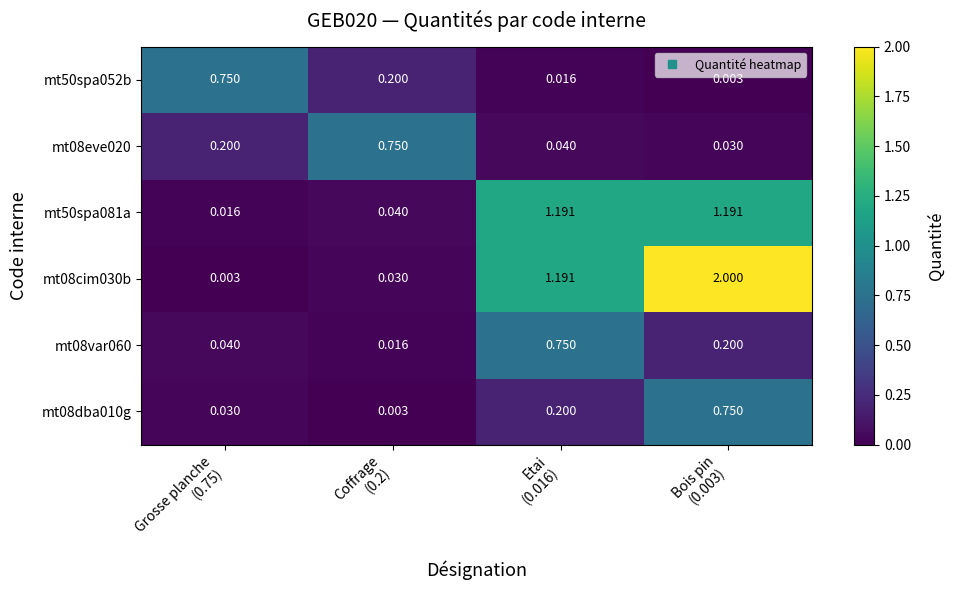

Which series has the largest range (max minus min)?

mt08cim030b